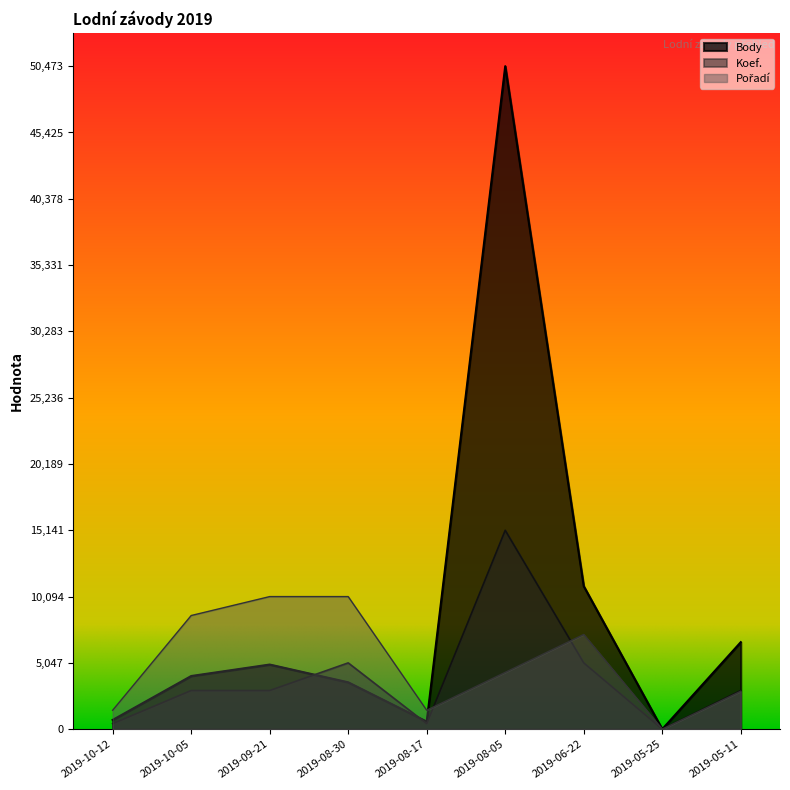

How many intersections are there between Koef. and Pořadí?

2